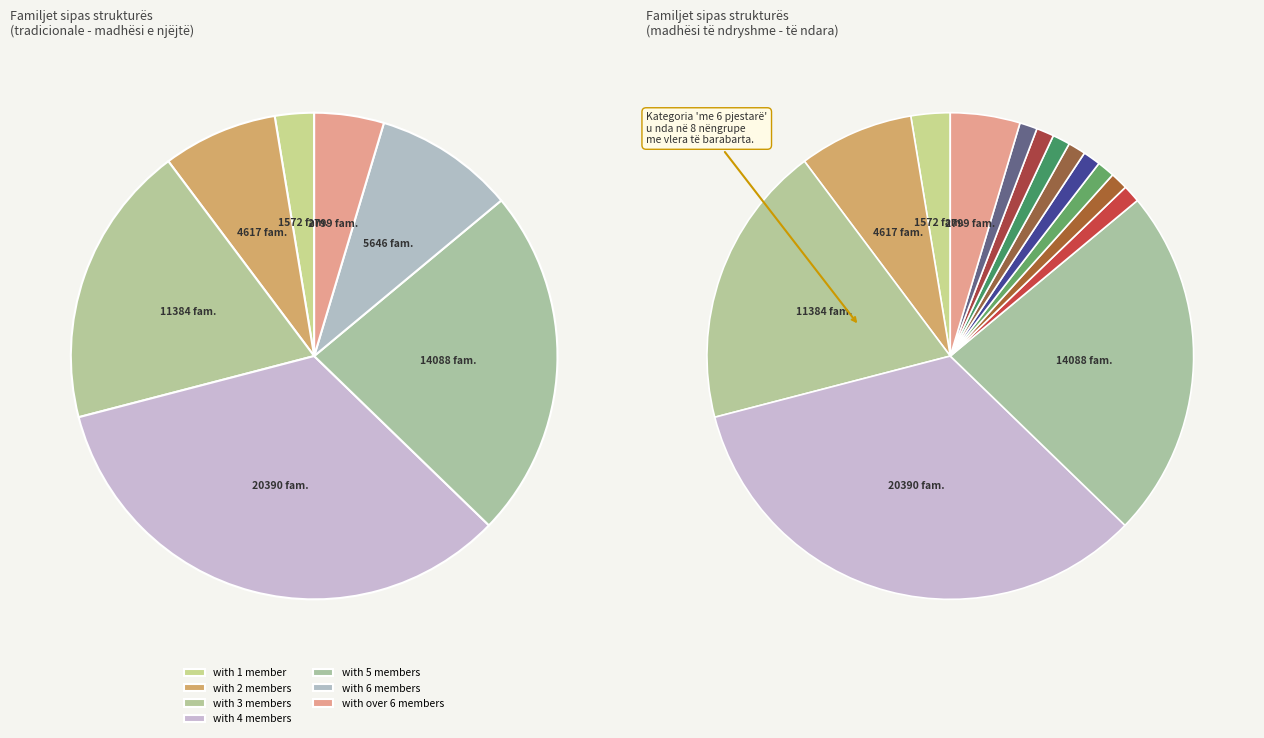

To the nearest percent, what is the difference between the largest and smallest slice percentages?

31%